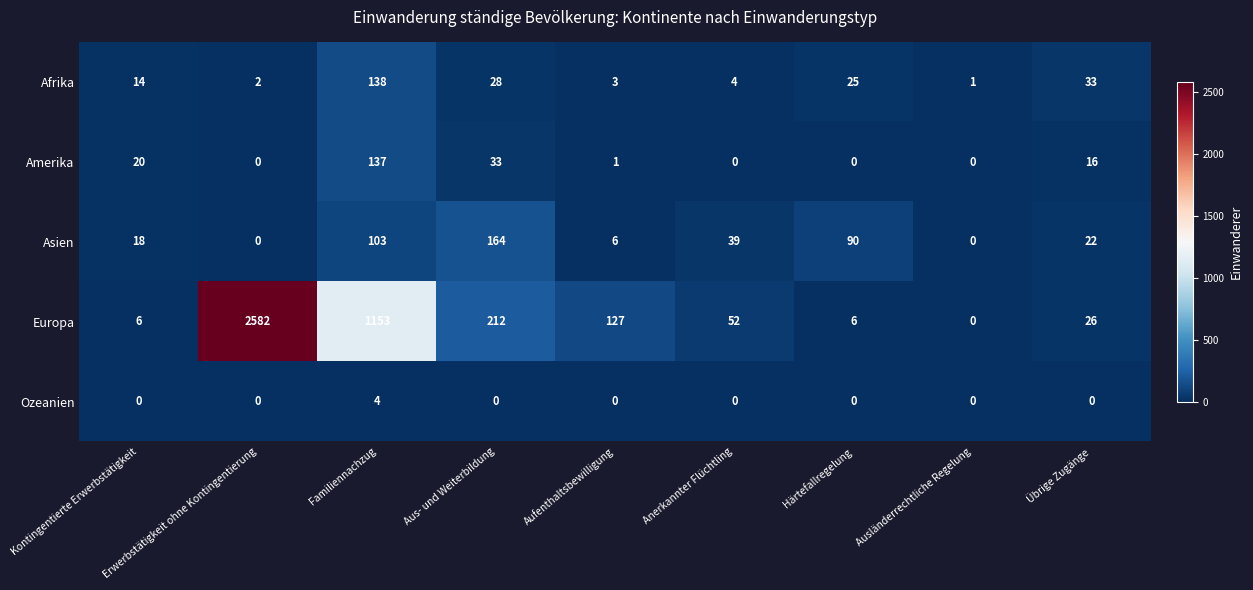

The value of Europa at Anerkannter Flüchtling is 52. True or false?

True